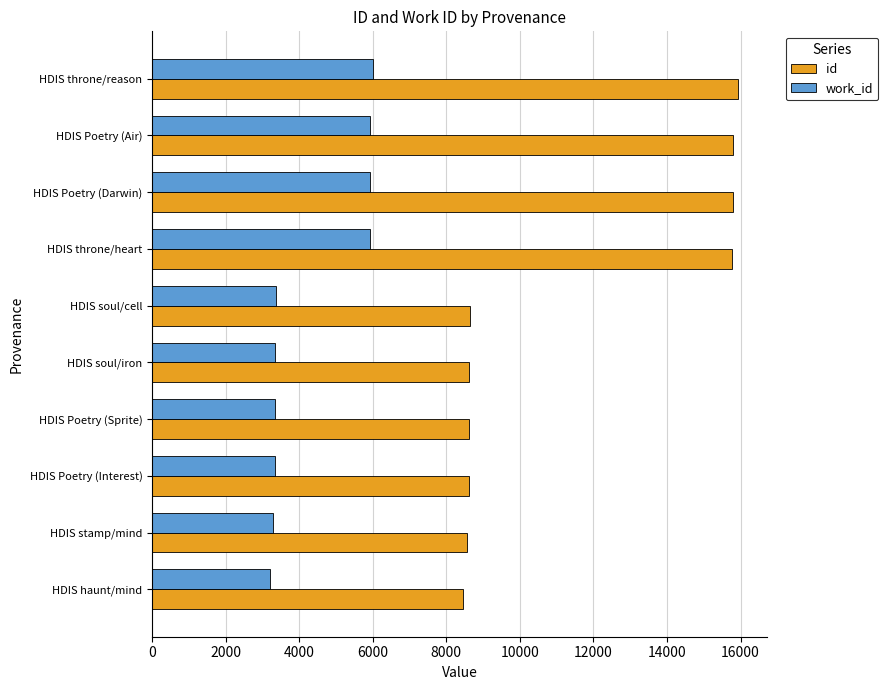

What is the average value of the id series?

11477